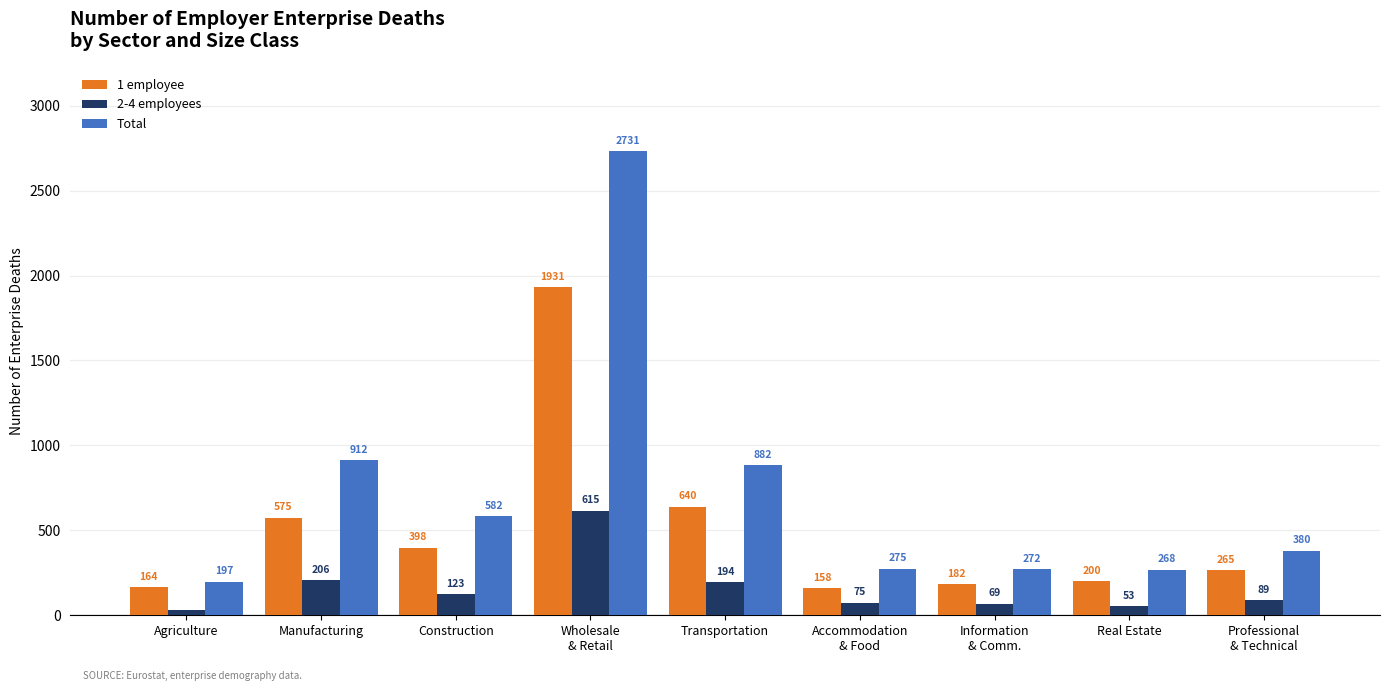

Between Manufacturing and Professional
& Technical, which series saw the biggest shift?

Total